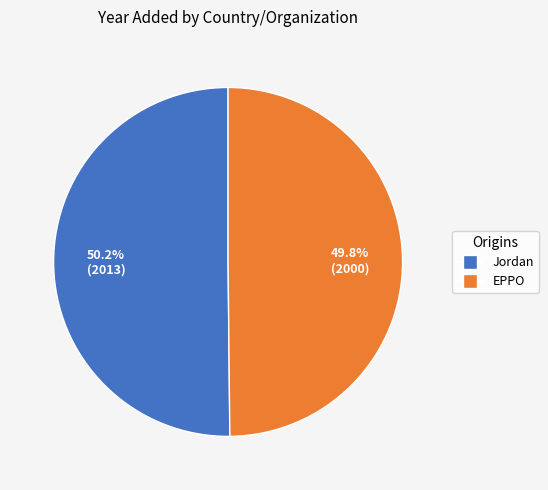

The Jordan slice represents 50% of the pie. True or false?

True